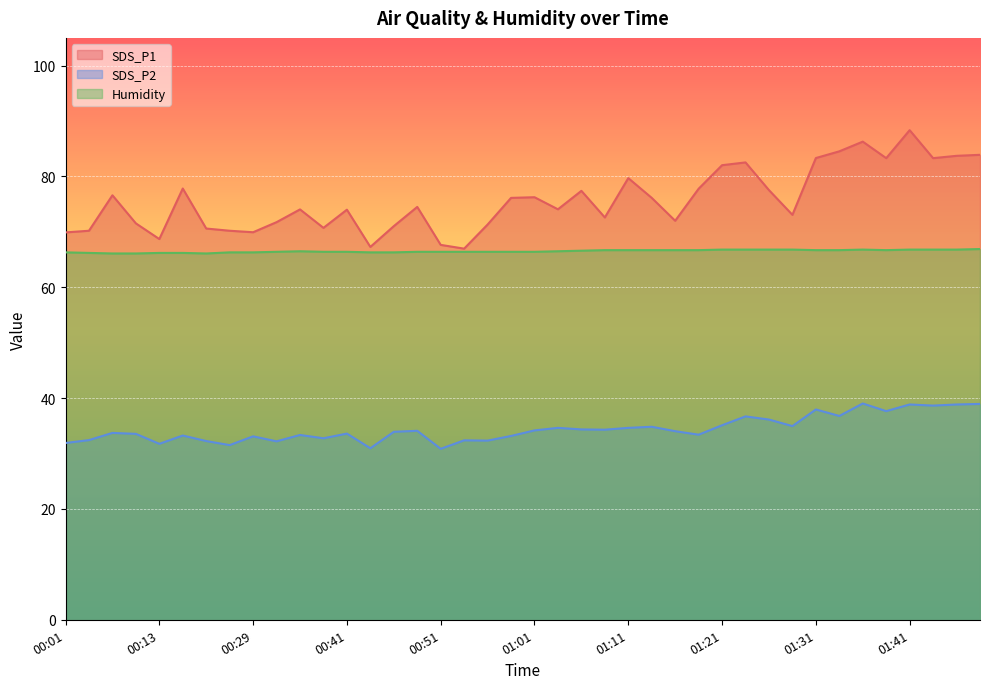

List the series in order of their peak value, lowest first.

SDS_P2, Humidity, SDS_P1